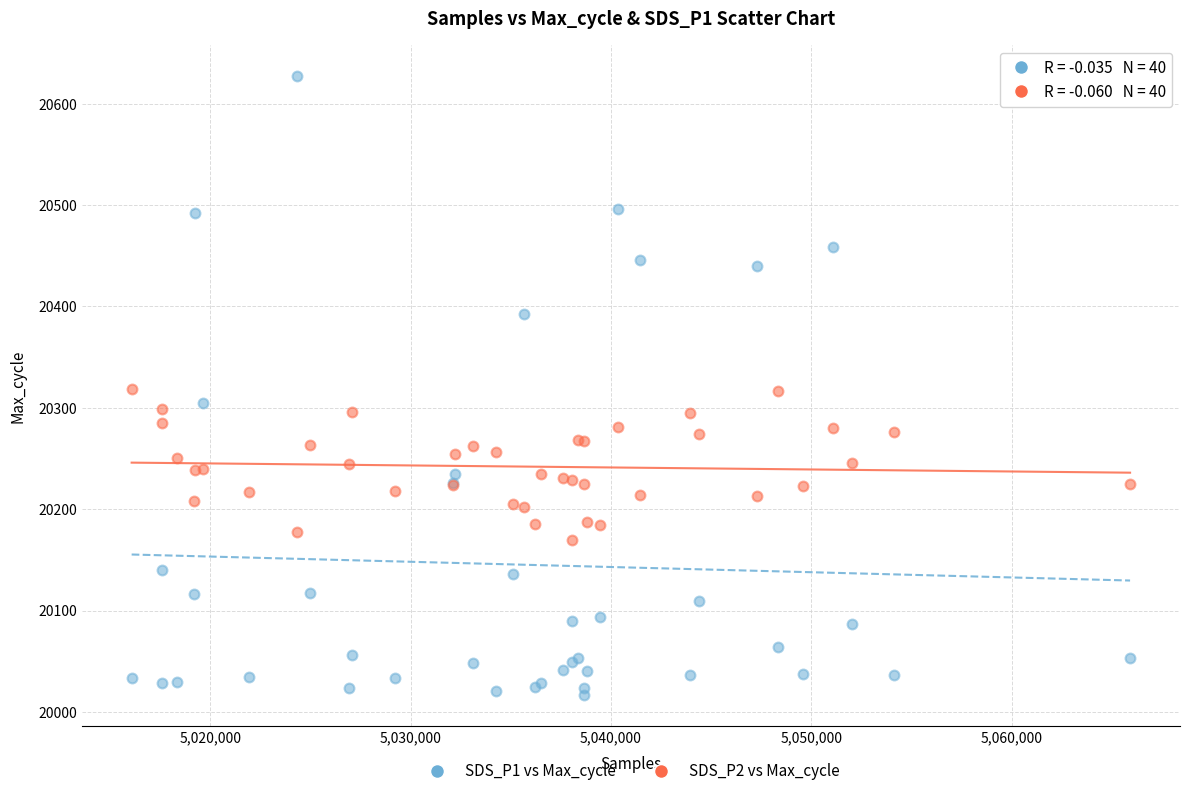

Which series reaches the maximum Y coordinate?

SDS_P1 vs Max_cycle